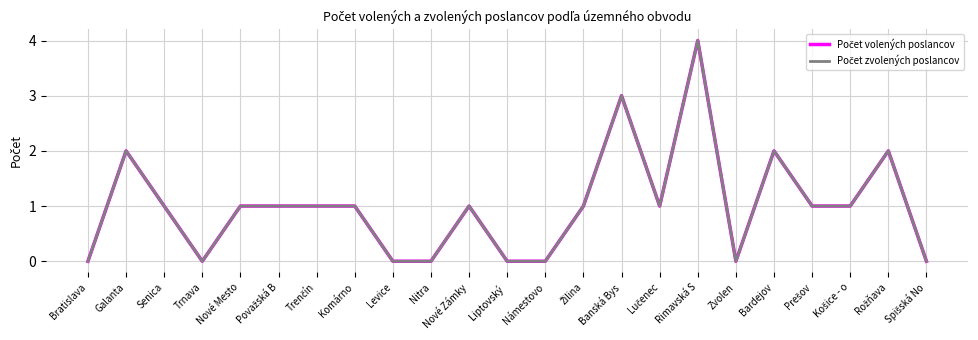

What position from the right is Bardejov?

5